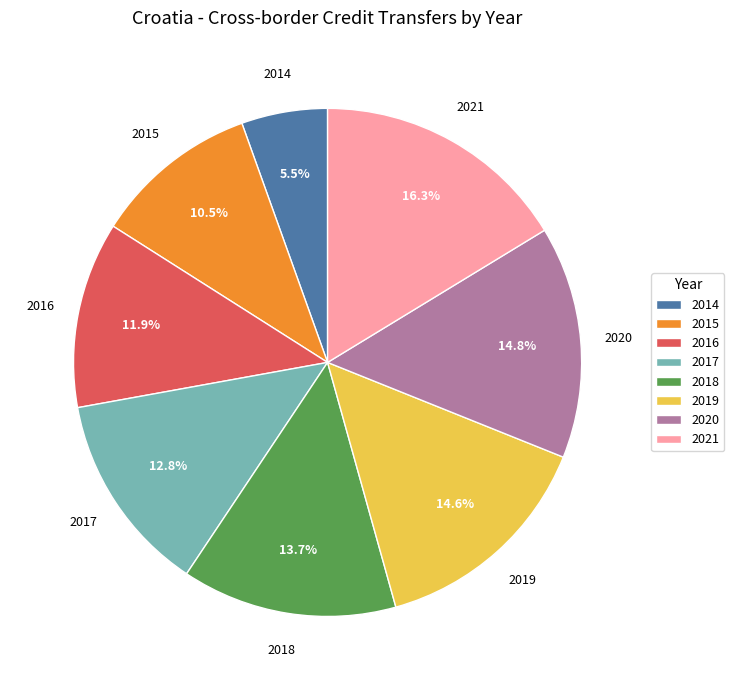

What percentage is NOT represented by 2017?

87.2%